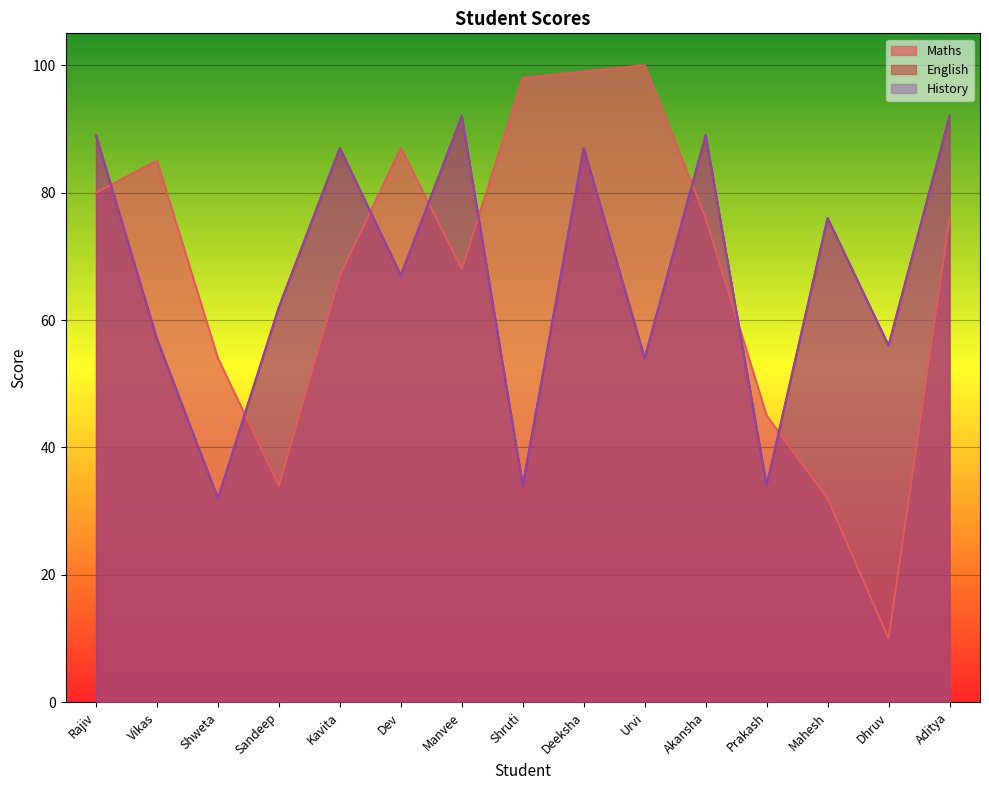

True or false: Maths has more than 0 points higher than both neighbors.

True